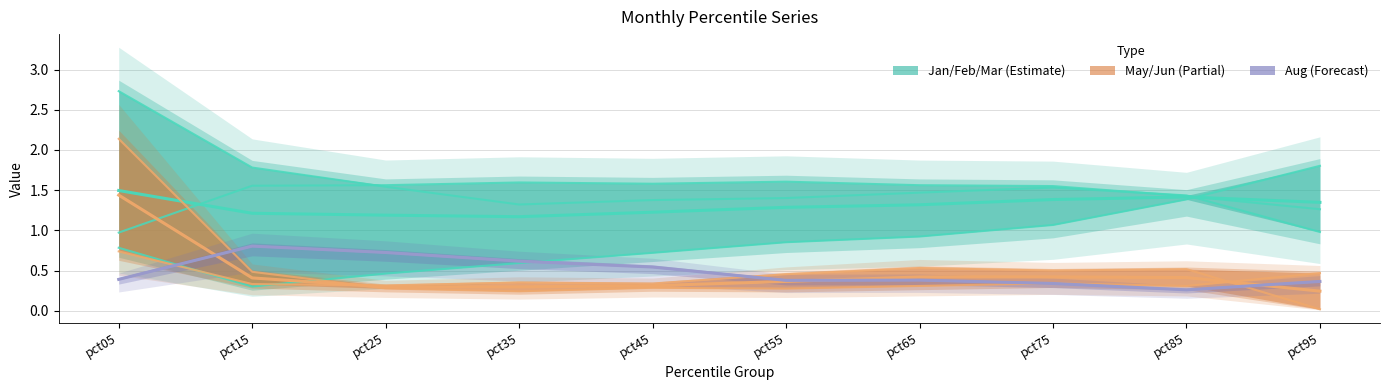

True or false: Jan and Aug (mid) cross at least once.

False